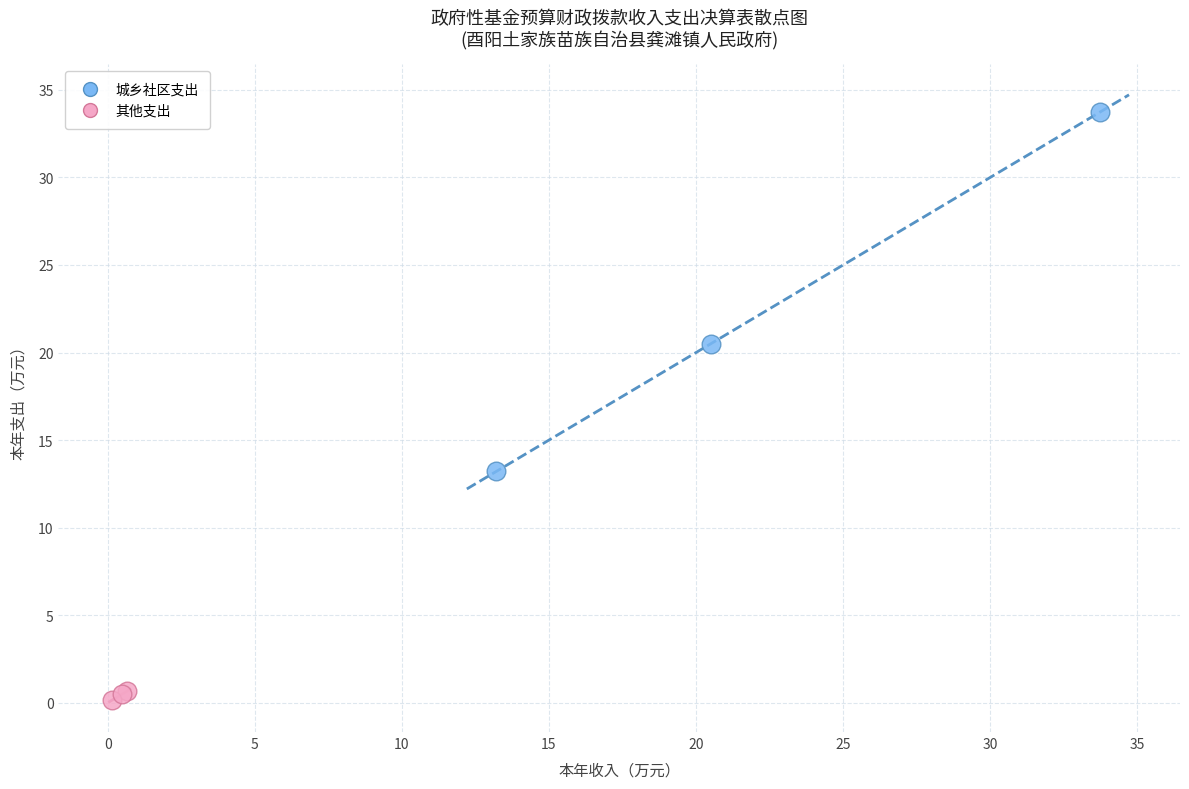

Which series contains the highest Y value?

城乡社区支出